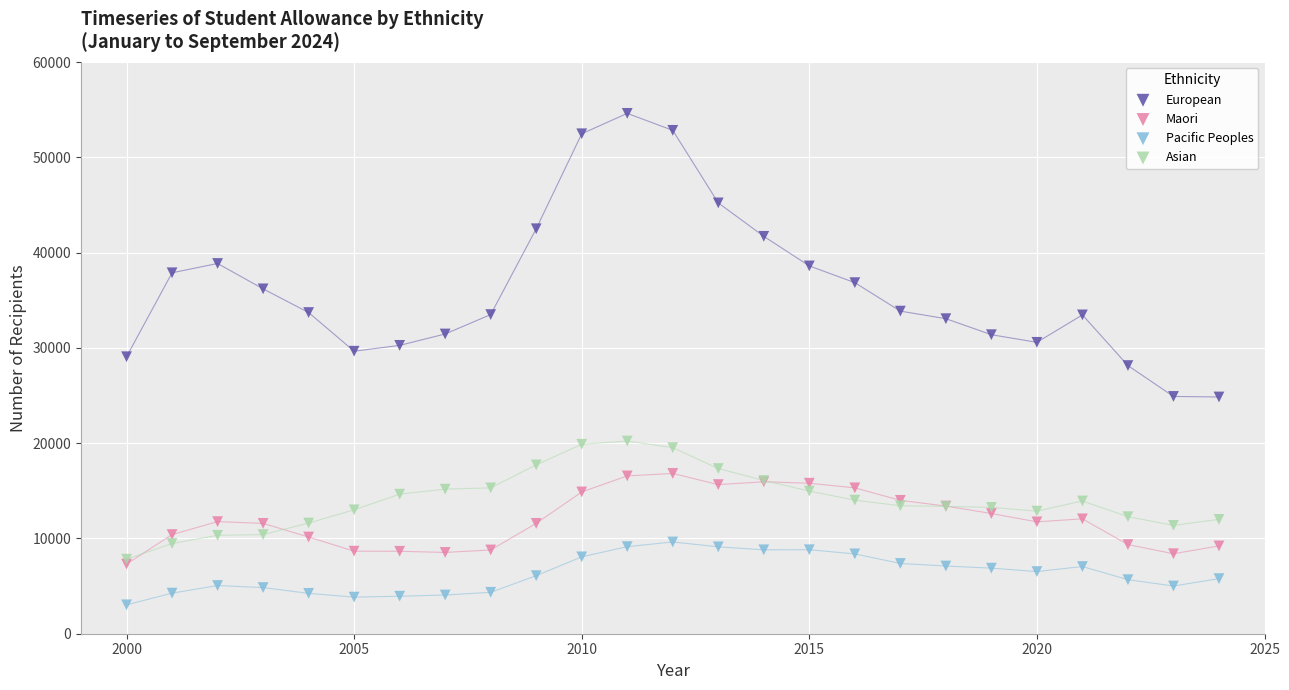

Which series reaches the minimum Y coordinate?

Pacific Peoples